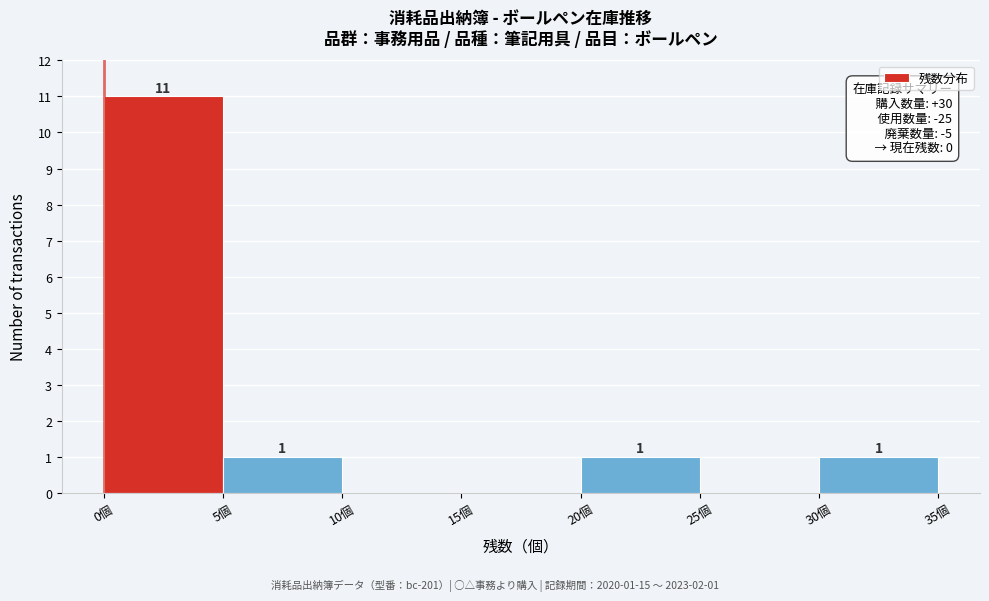

Over which range of the x-axis is the bar tallest?

0 to 5